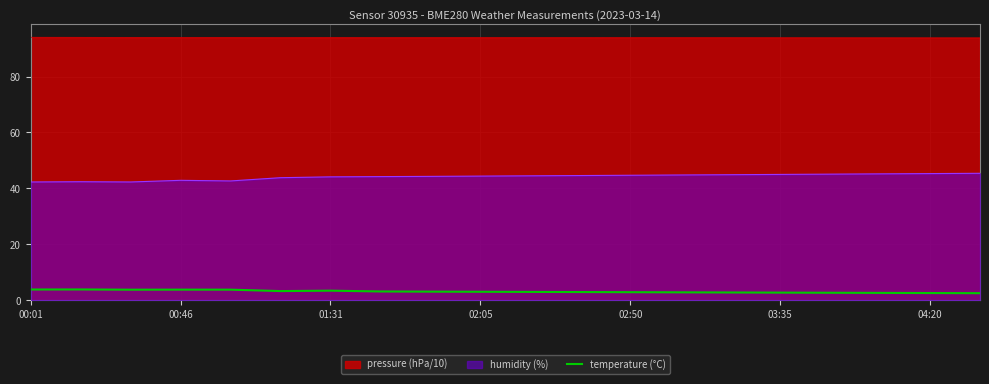

Is it true that the value at 16 is 2.7?

True